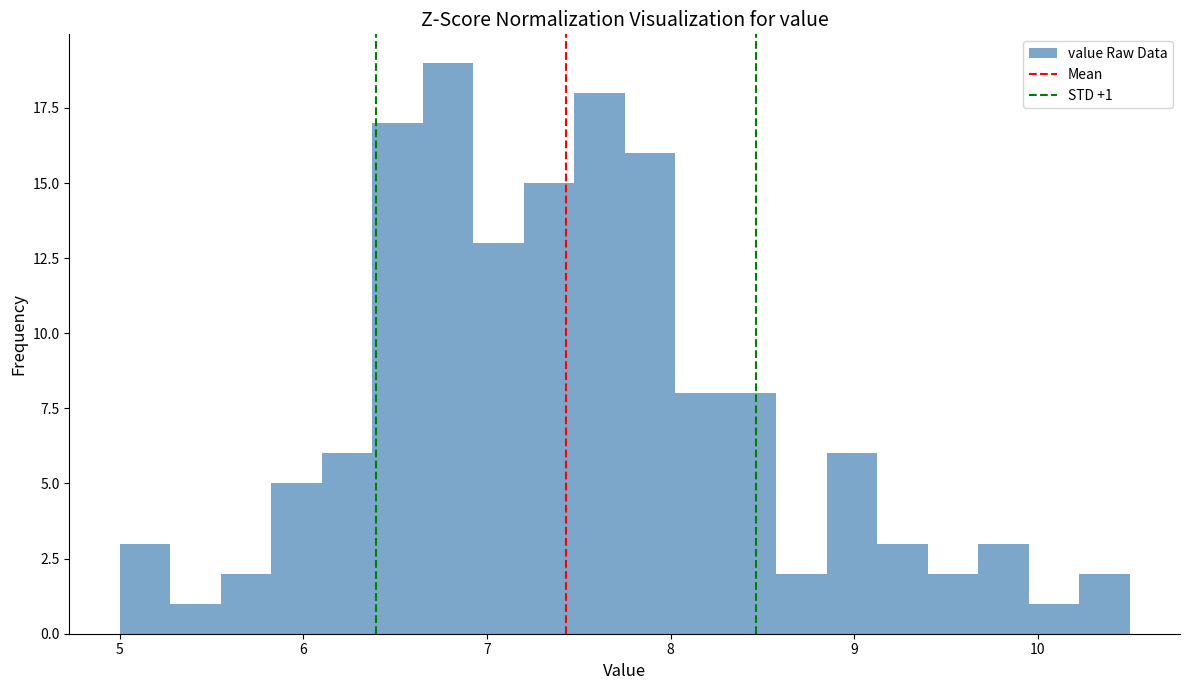

Read against the x-axis, roughly where is the centre of the tallest bar?

6.8